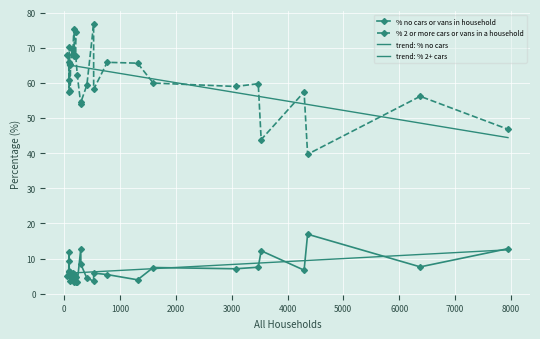

At how many categories does at least one series exceed 60?

23